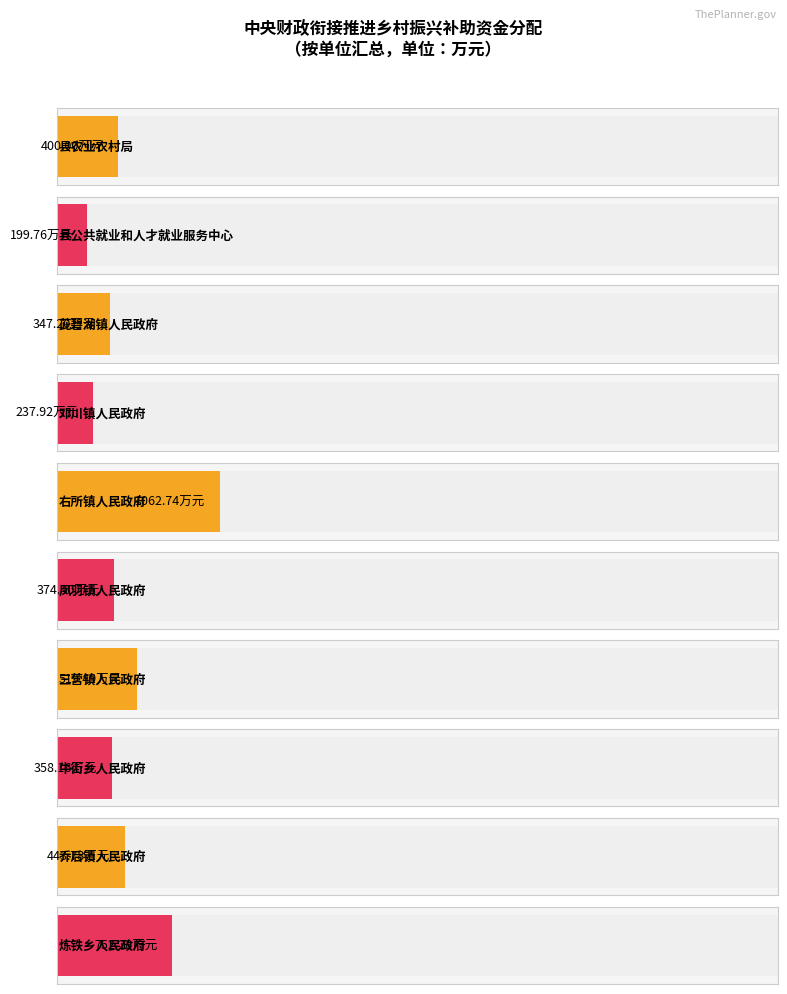

Where is the data nearest to the value 631?

三营镇人民政府